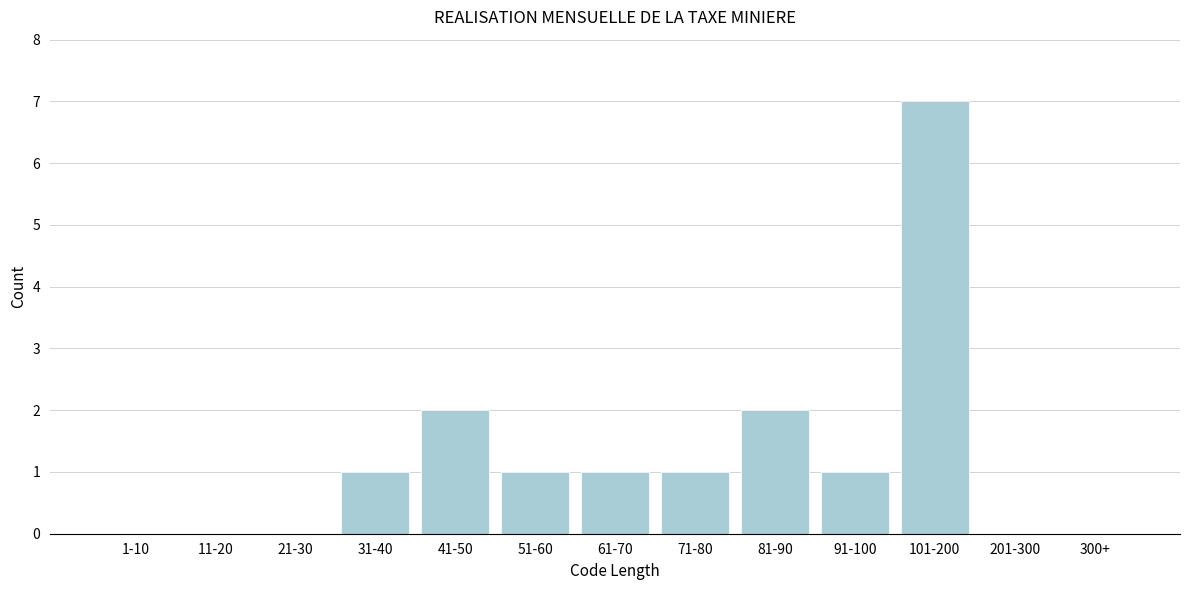

Reading left to right, extract all data points from this chart.

1-10=0	11-20=0	21-30=0	31-40=1	41-50=2	51-60=1	61-70=1	71-80=1	81-90=2	91-100=1	101-200=7	201-300=0	300+=0